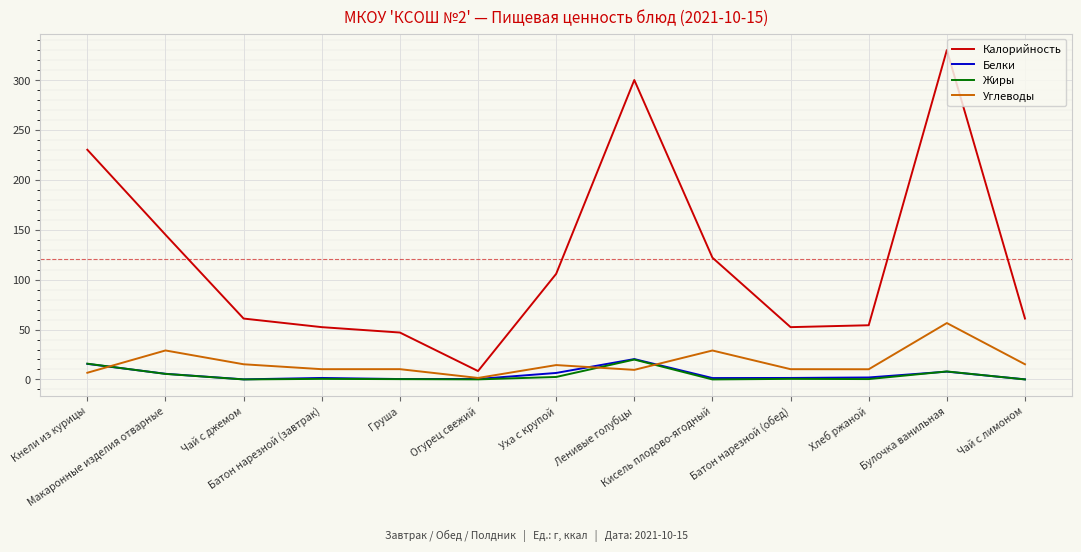

What are all the series names shown in the legend?

Калорийность, Белки, Жиры, Углеводы